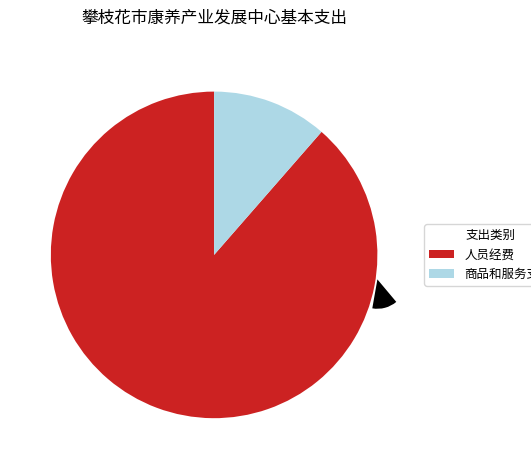

To the nearest percent, what is the average slice percentage?

8%